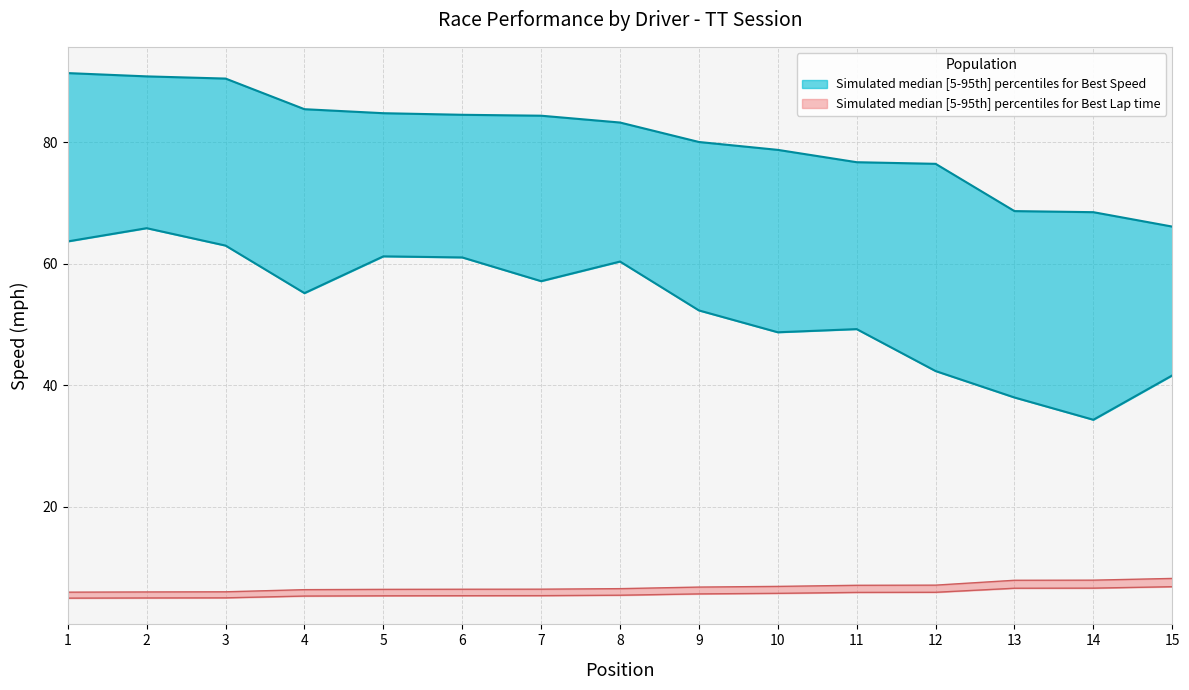

True or false: Best Speed and Best Lap time cross at least once.

False